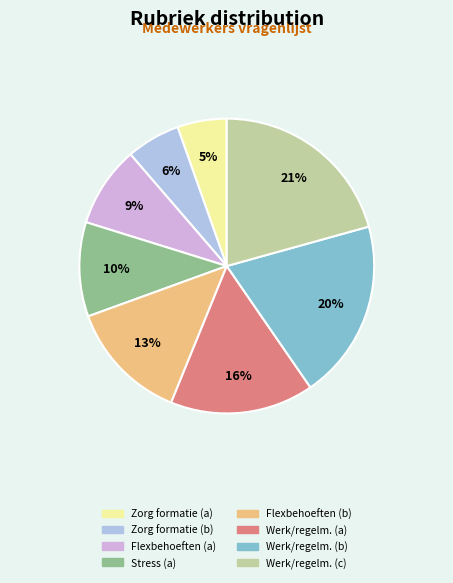

Is there a majority slice in this chart?

No